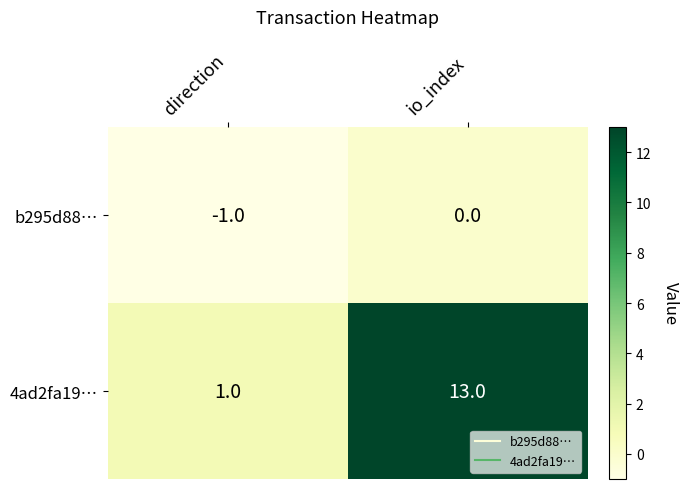

What is the maximum value shown in the chart?

13